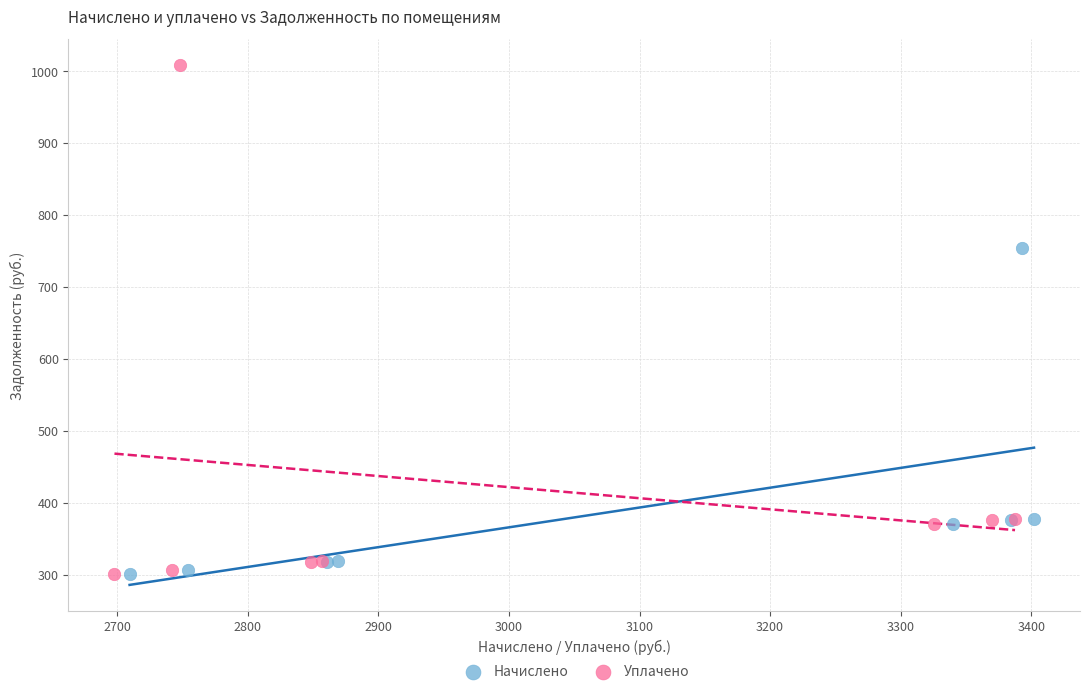

Which series has the widest spread of Y values?

Уплачено